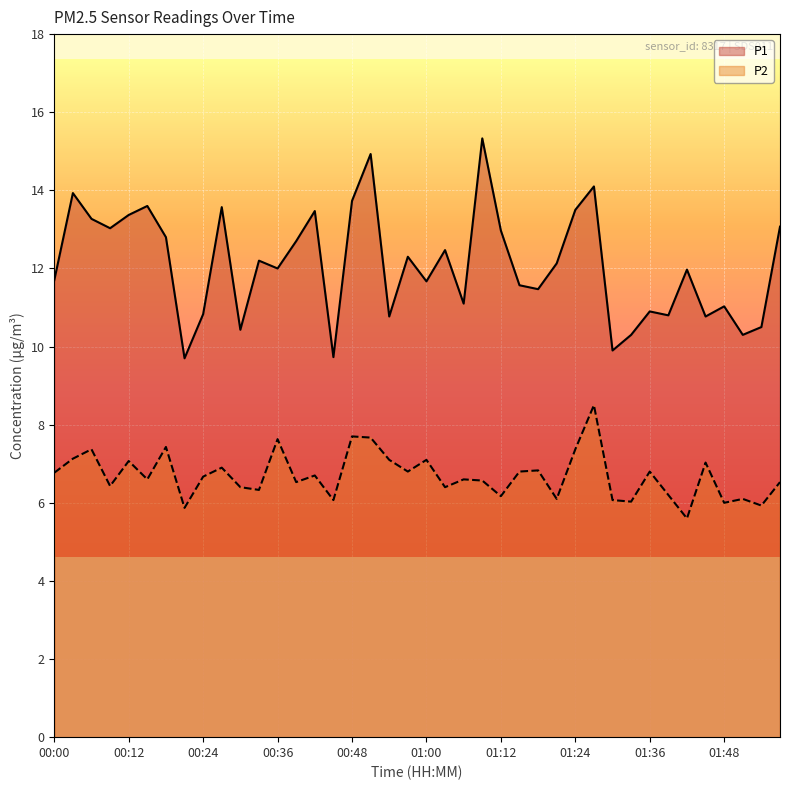

What is the maximum value for P2?

8.5